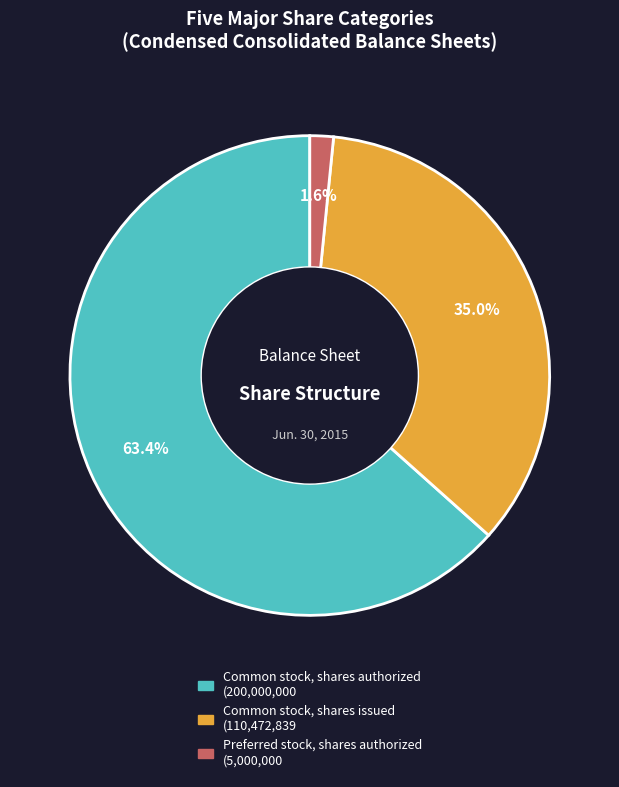

The Common stock, shares issued slice represents 35% of the pie. True or false?

True